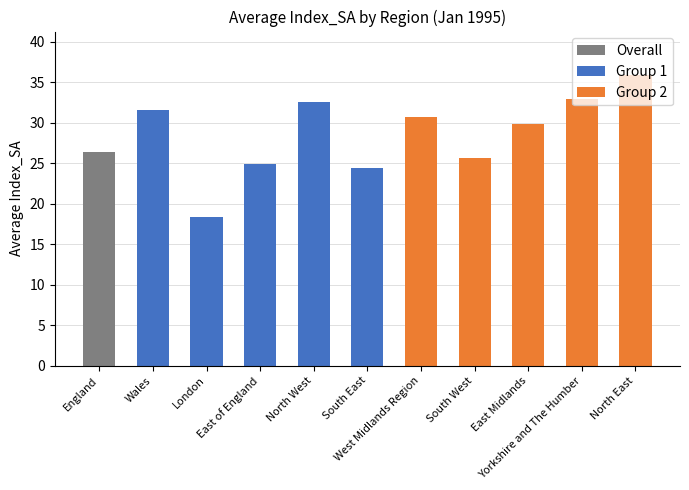

Rank the categories by value from lowest to highest.

London, South East, East of England, South West, England, East Midlands, West Midlands Region, Wales, North West, Yorkshire and The Humber, North East